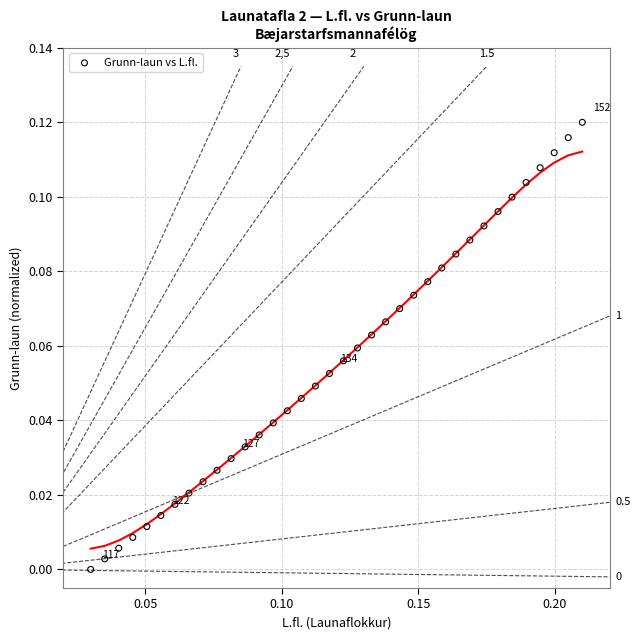

How many data points are displayed?

36